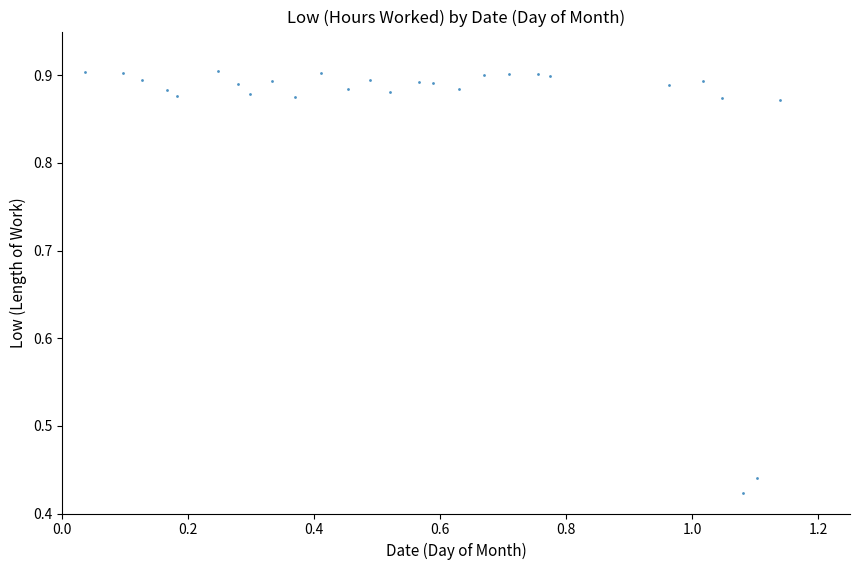

What is the range of Y values (max minus min)?

0.5